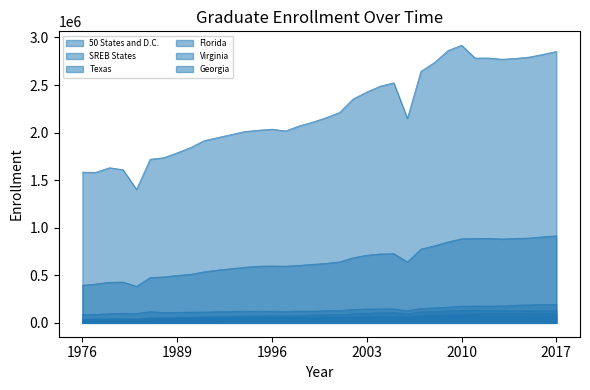

What is the maximum value for Texas?

193366